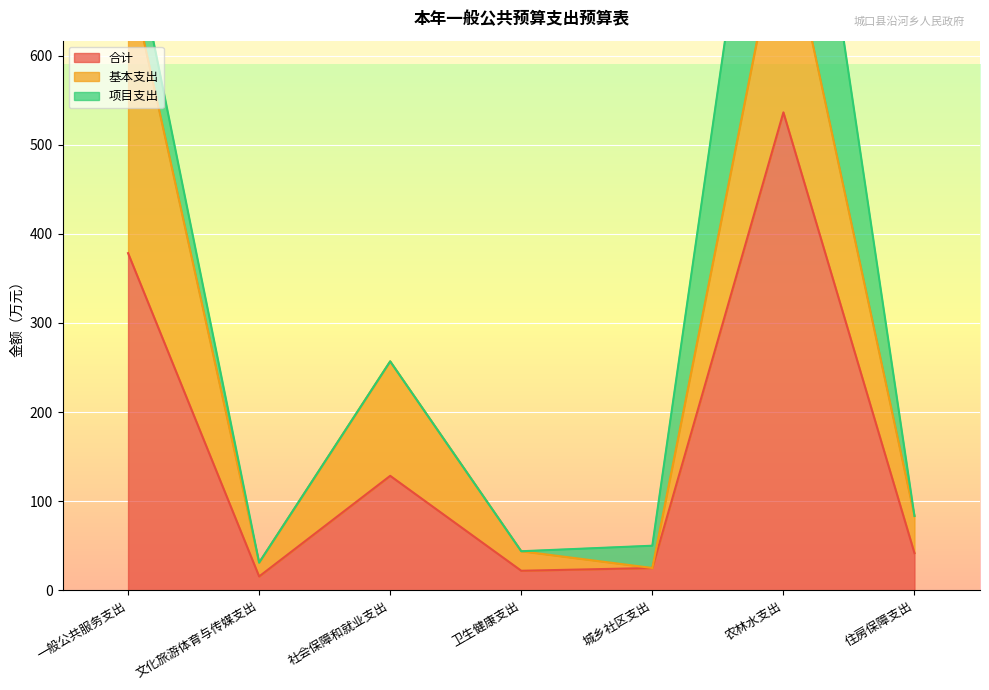

True or false: 基本支出 and 合计 intersect in this chart.

False